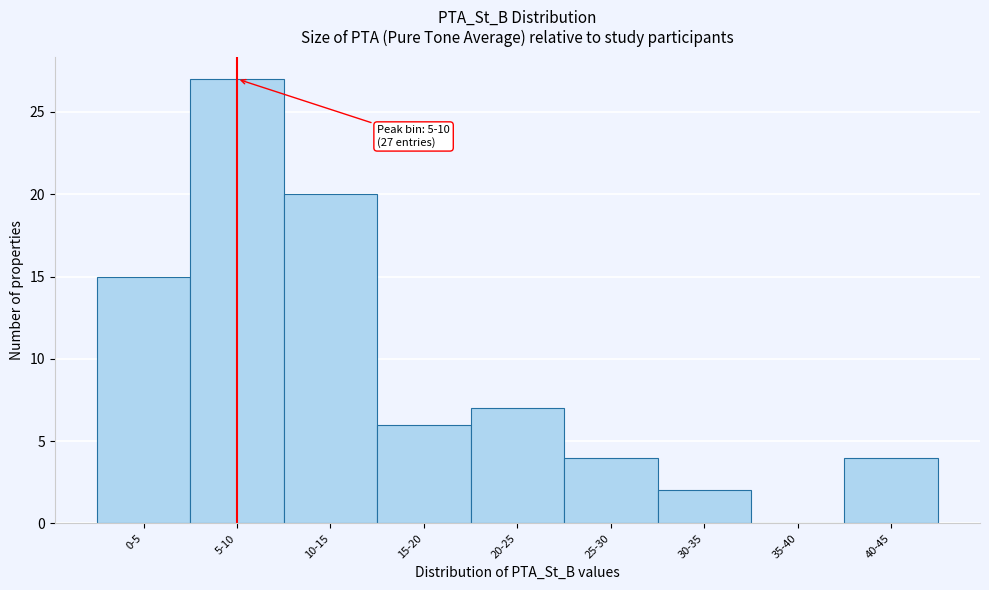

Reading left to right, extract all data points from this chart.

0-5=15	5-10=27	10-15=20	15-20=6	20-25=7	25-30=4	30-35=2	35-40=0	40-45=4